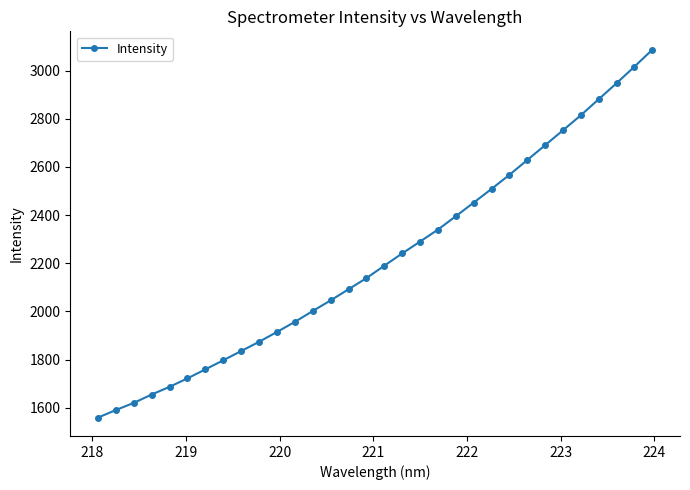

What is the value of the 28th point from the left?

2814.8